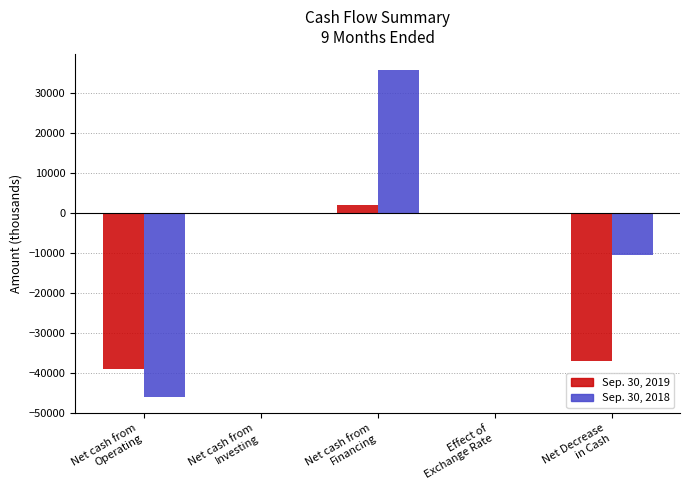

Which series has the largest total across all categories?

Sep. 30, 2018